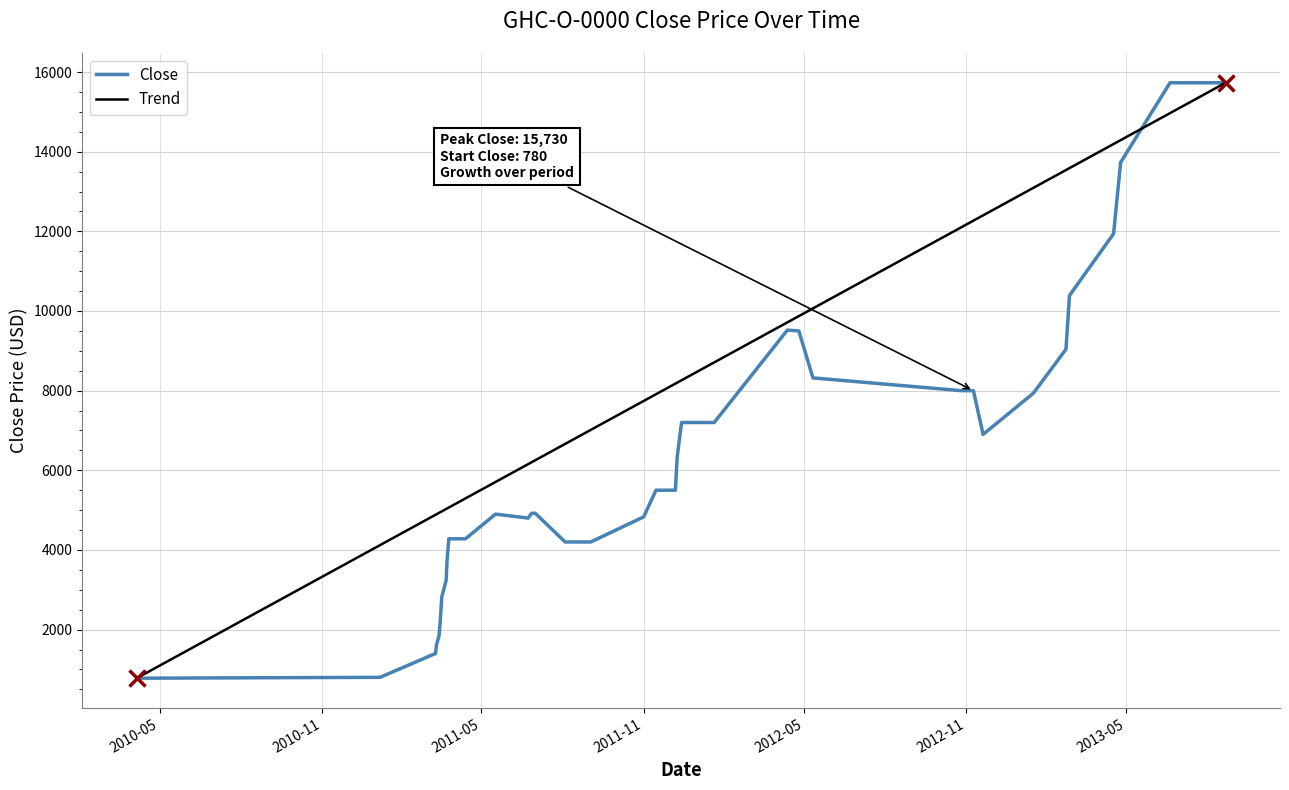

At which category does the chart reach its peak across all series?

2013-06-20